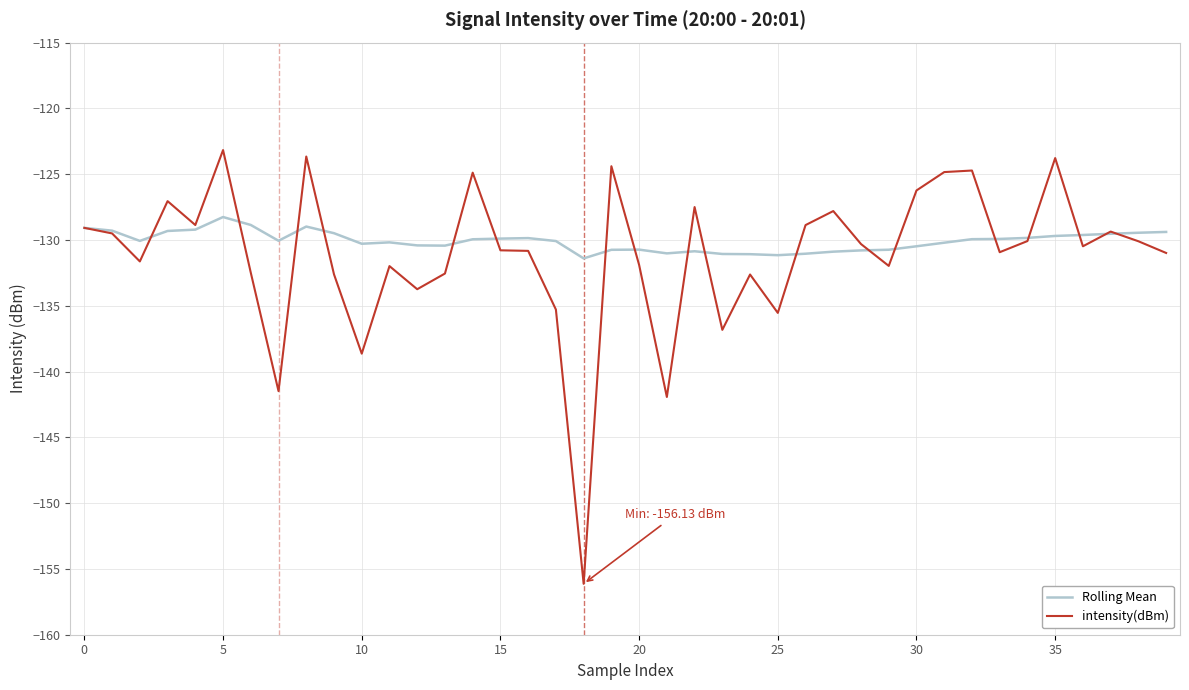

True or false: Rolling Mean has more than 1 points higher than both neighbors.

True